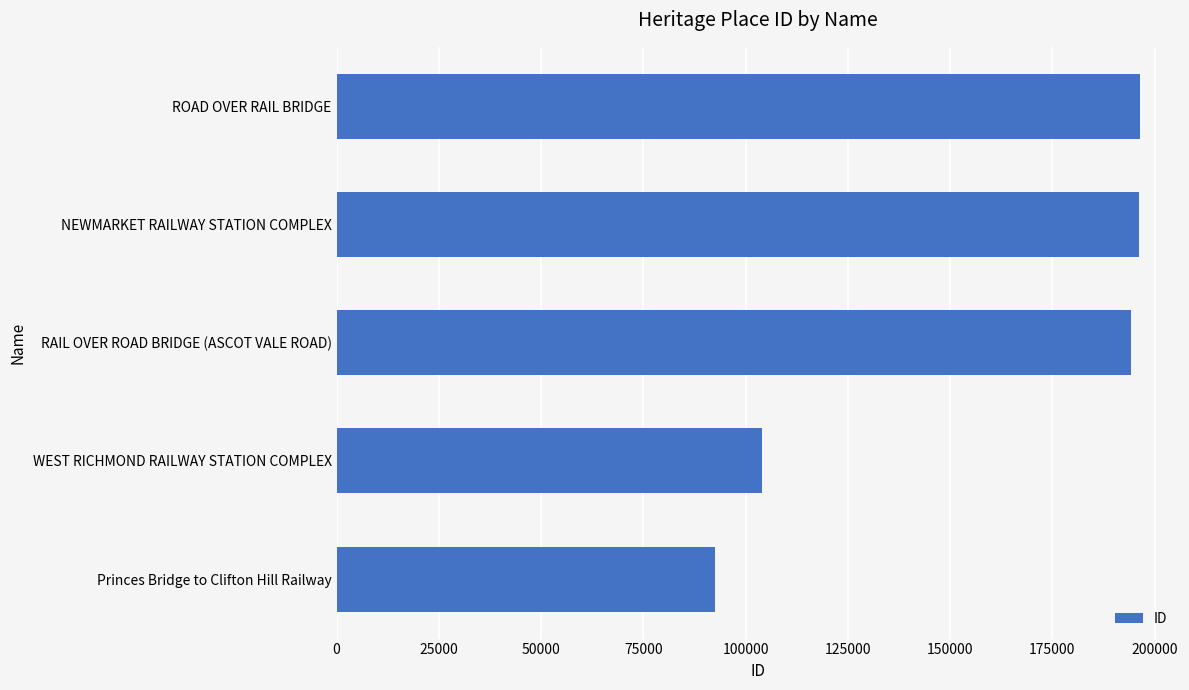

Where is the data nearest to the value 144492?

WEST RICHMOND RAILWAY STATION COMPLEX